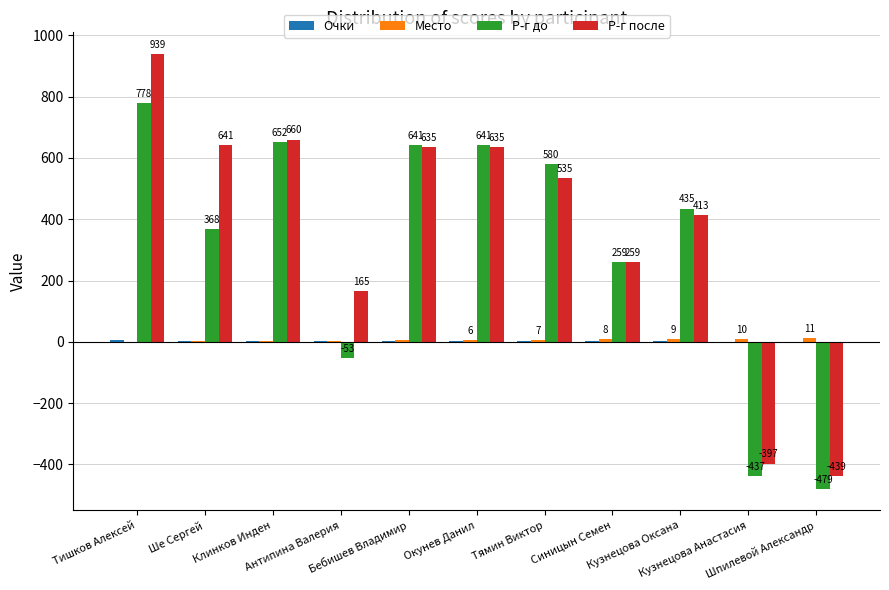

What is the highest value of the Р-г после series?

939